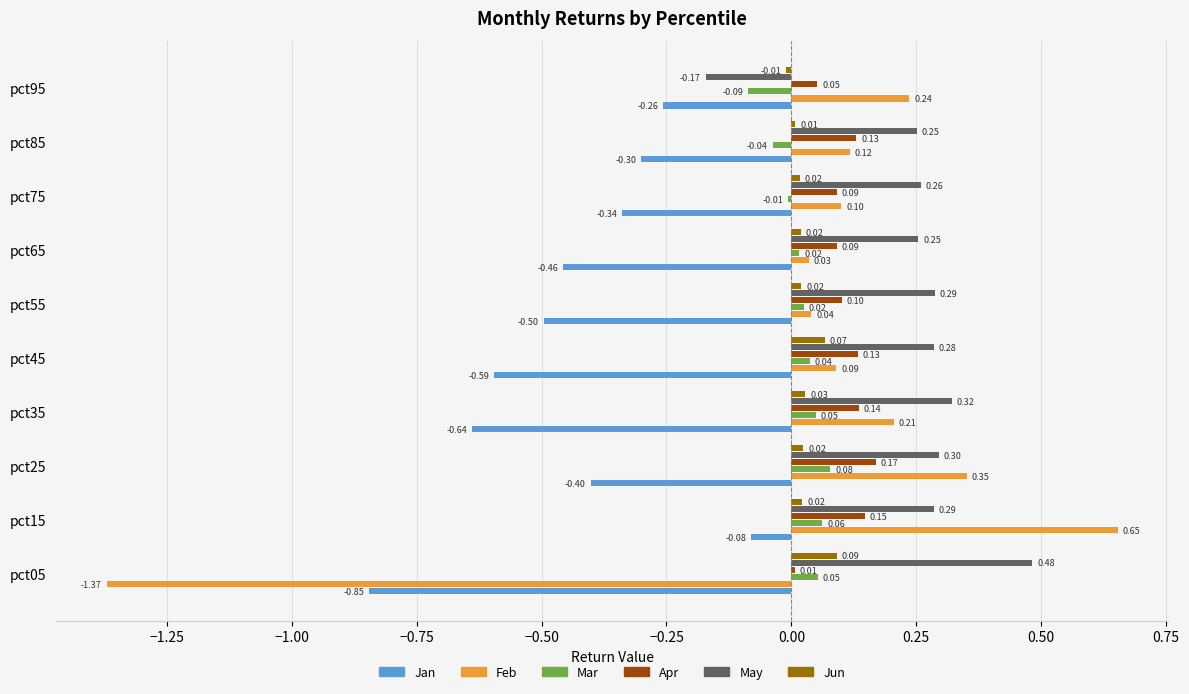

Between pct25 and pct85, which series saw the biggest shift?

Feb